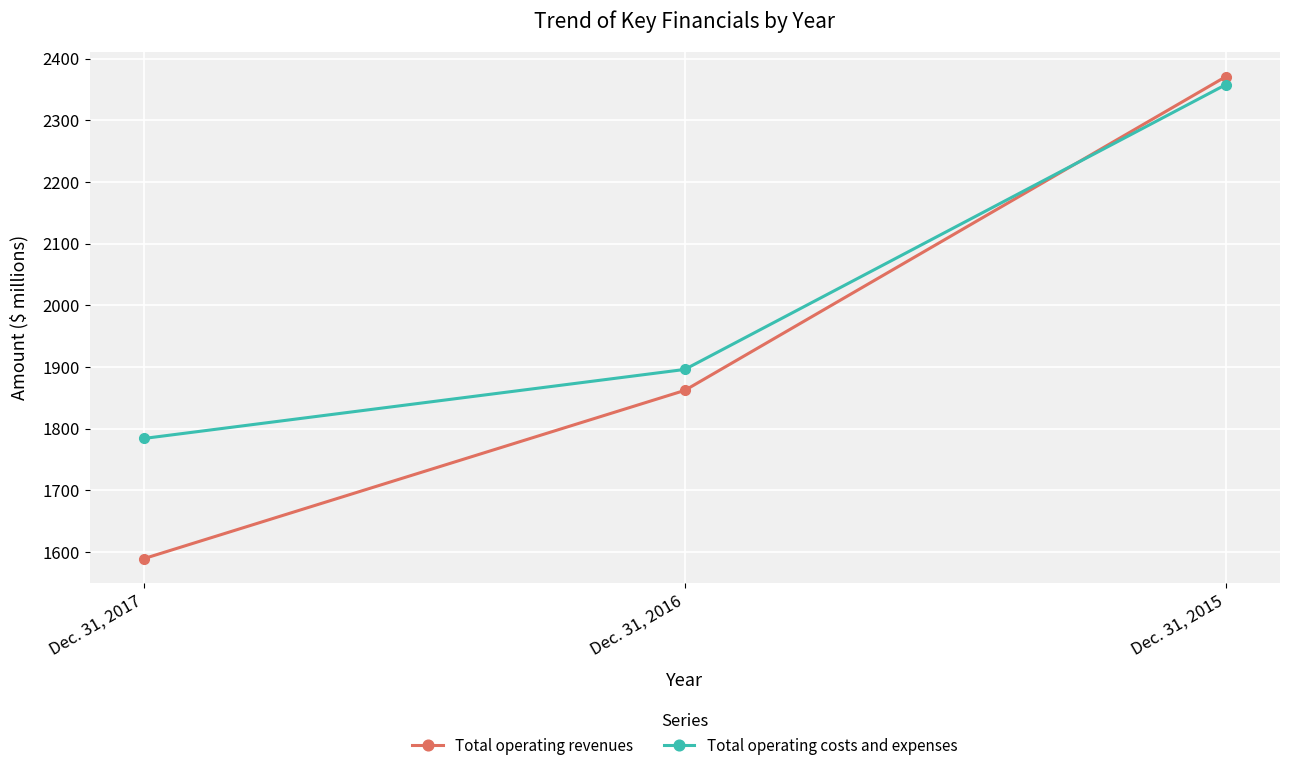

At which label is Total operating costs and expenses closest to 2071?

Dec. 31, 2016